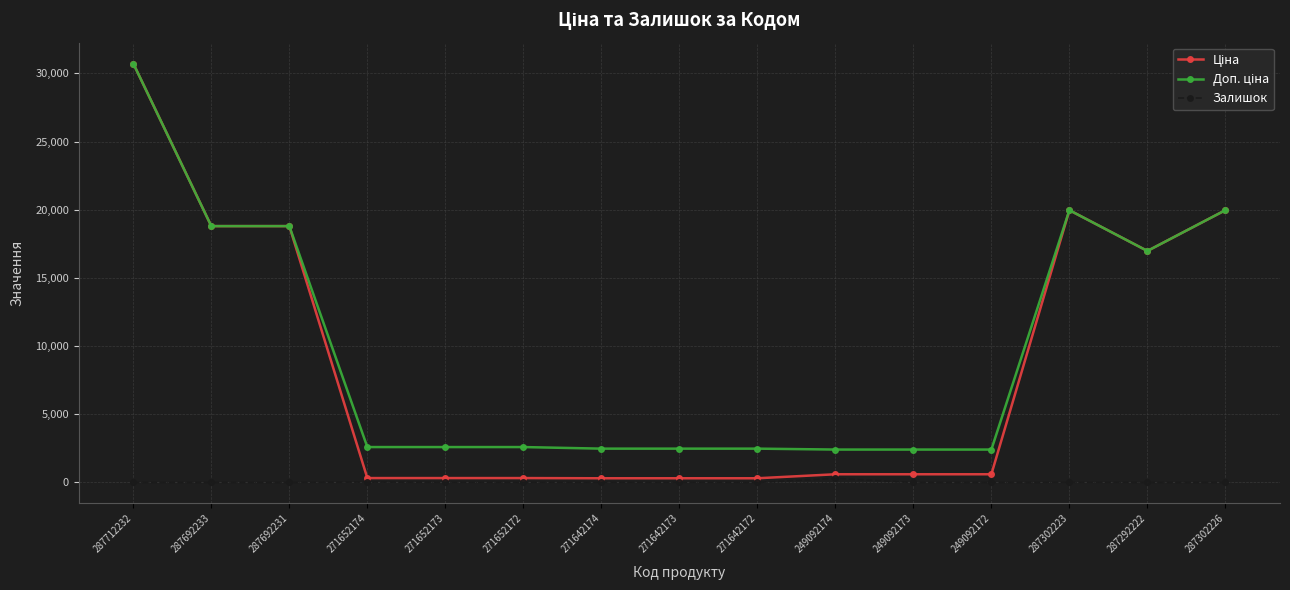

Count the number of categories in the chart.

15